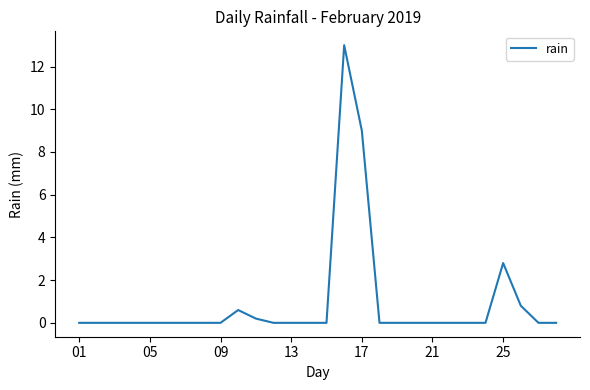

What is the maximum value shown in the chart?

13.0